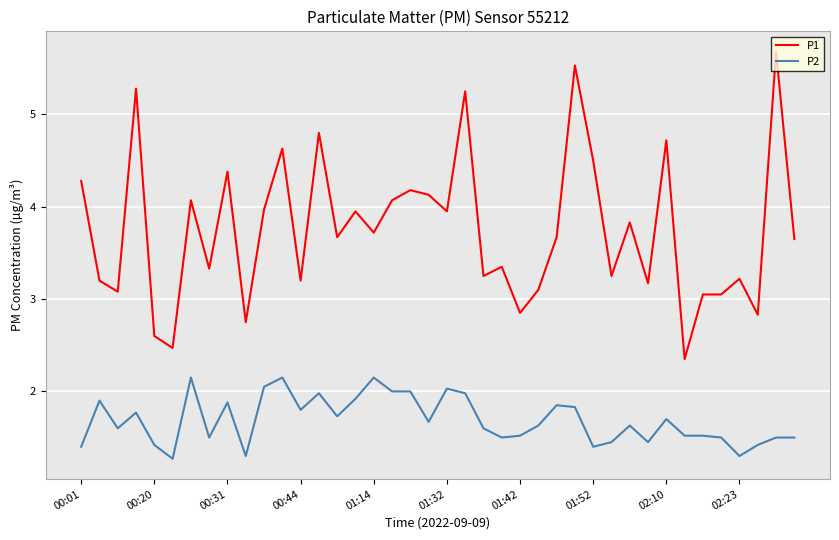

What is the maximum value shown in the chart?

5.7